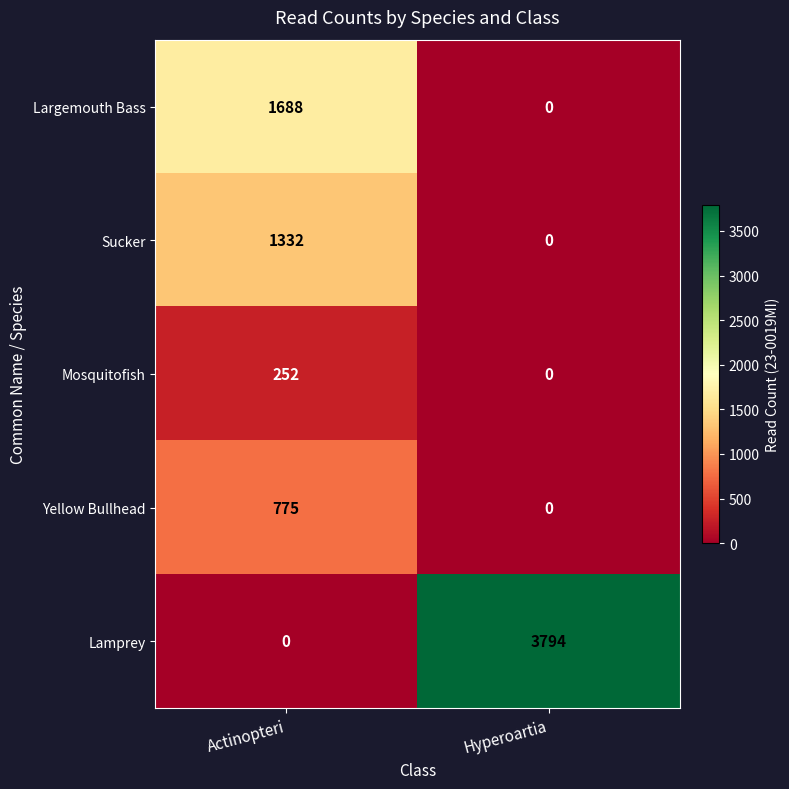

Reading left to right, list all the values displayed in this chart.

Largemouth Bass: 1688	0
Sucker: 1332	0
Mosquitofish: 252	0
Yellow Bullhead: 775	0
Lamprey: 0	3794